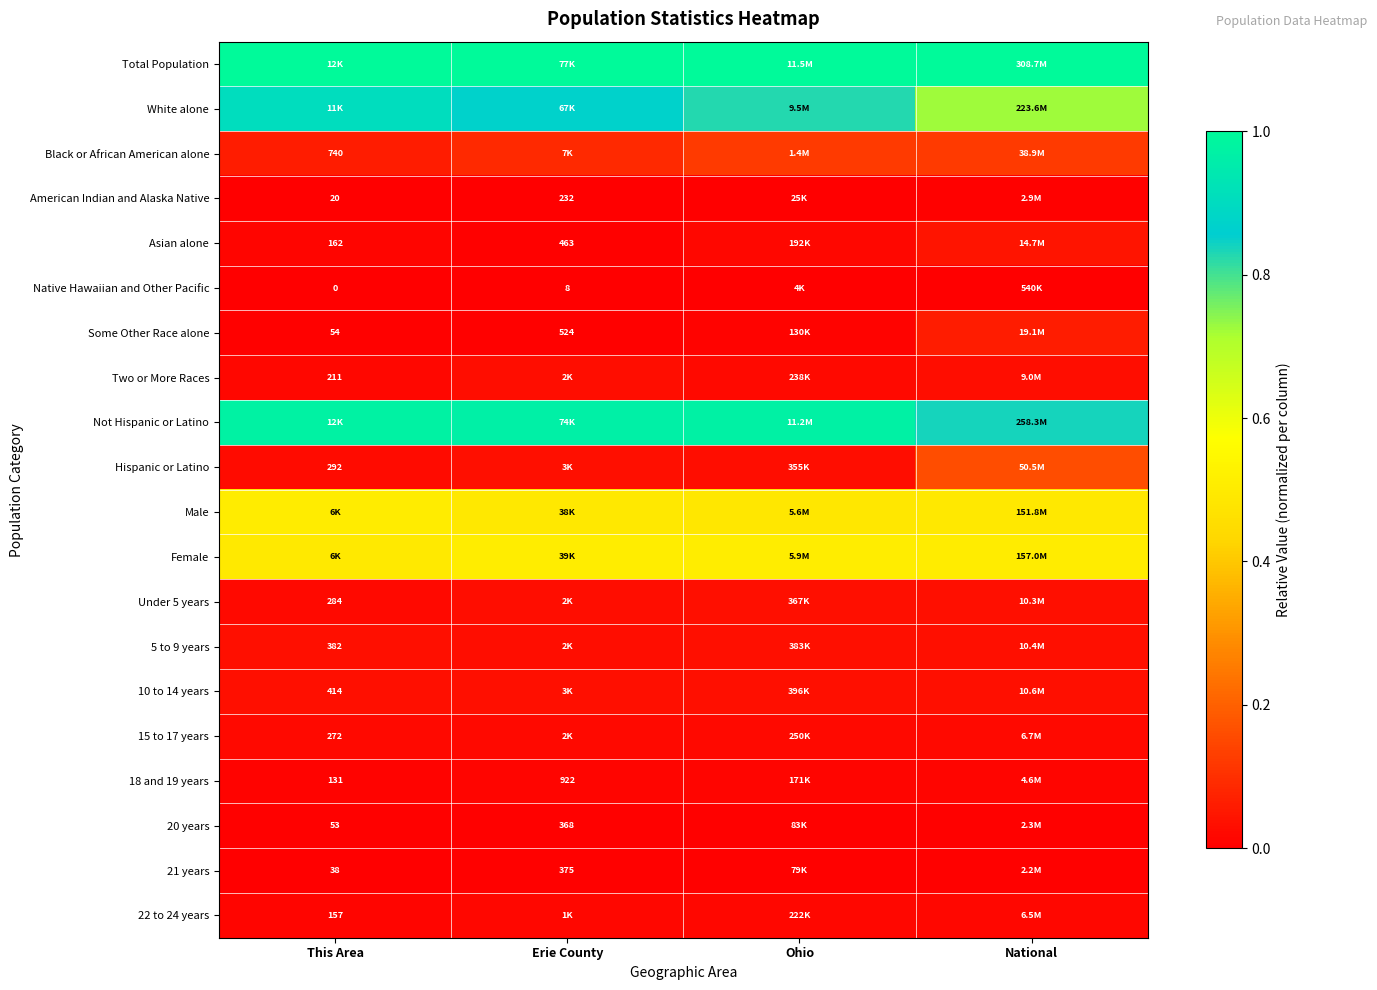

Which series has the largest total across all categories?

Total Population